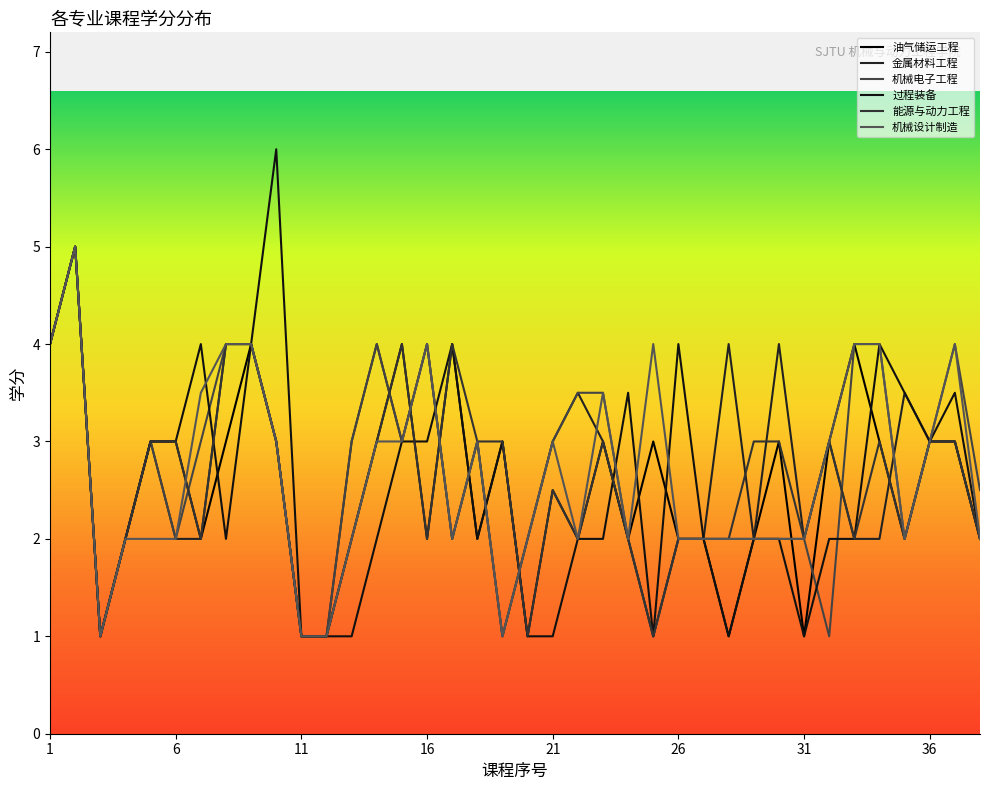

What is the approximate value of 金属材料工程 at 26?

2.0